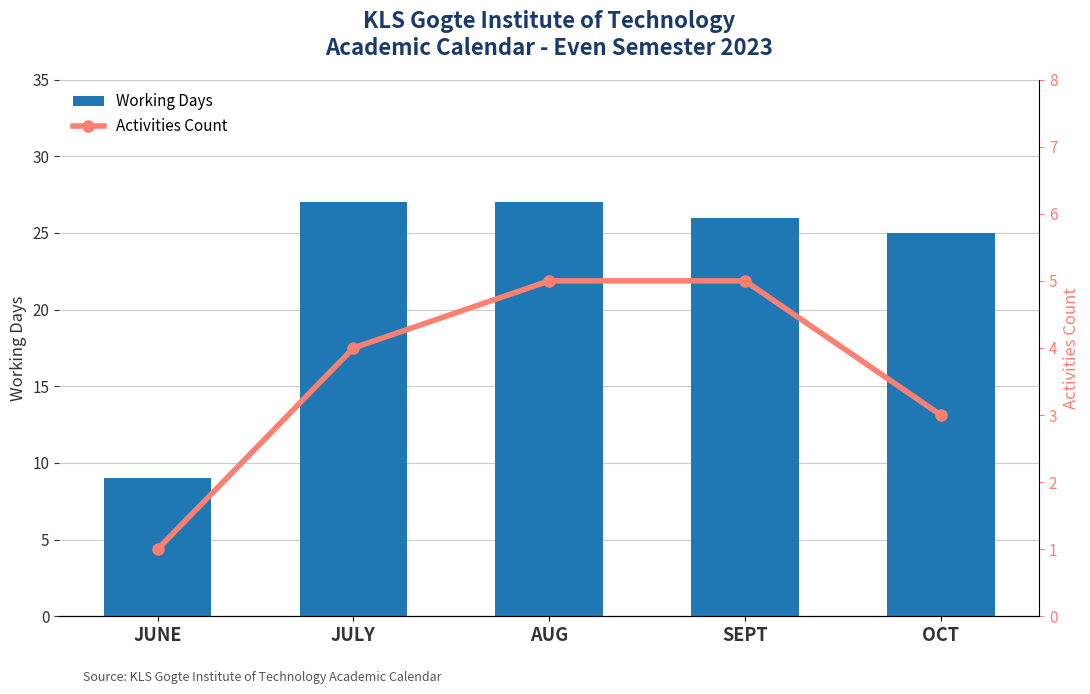

What position from the left is JULY?

2